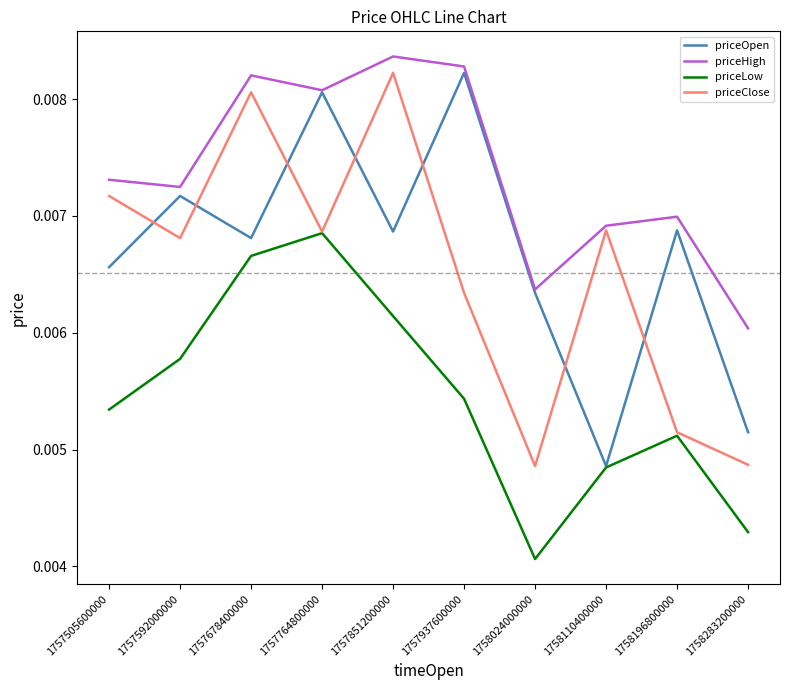

Does the chart have visible grid lines?

No